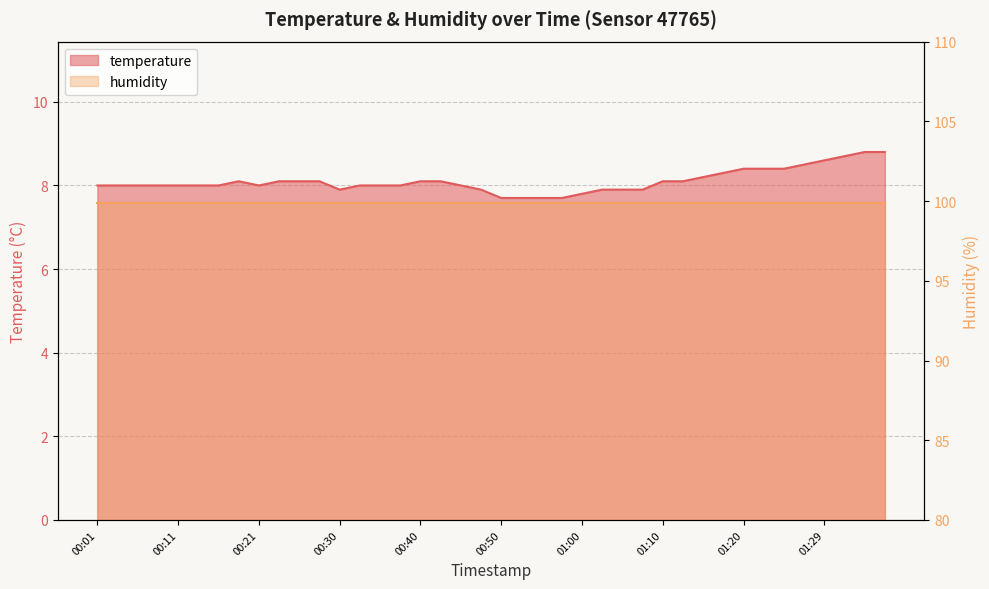

The value at 00:16 is 8.0. True or false?

True